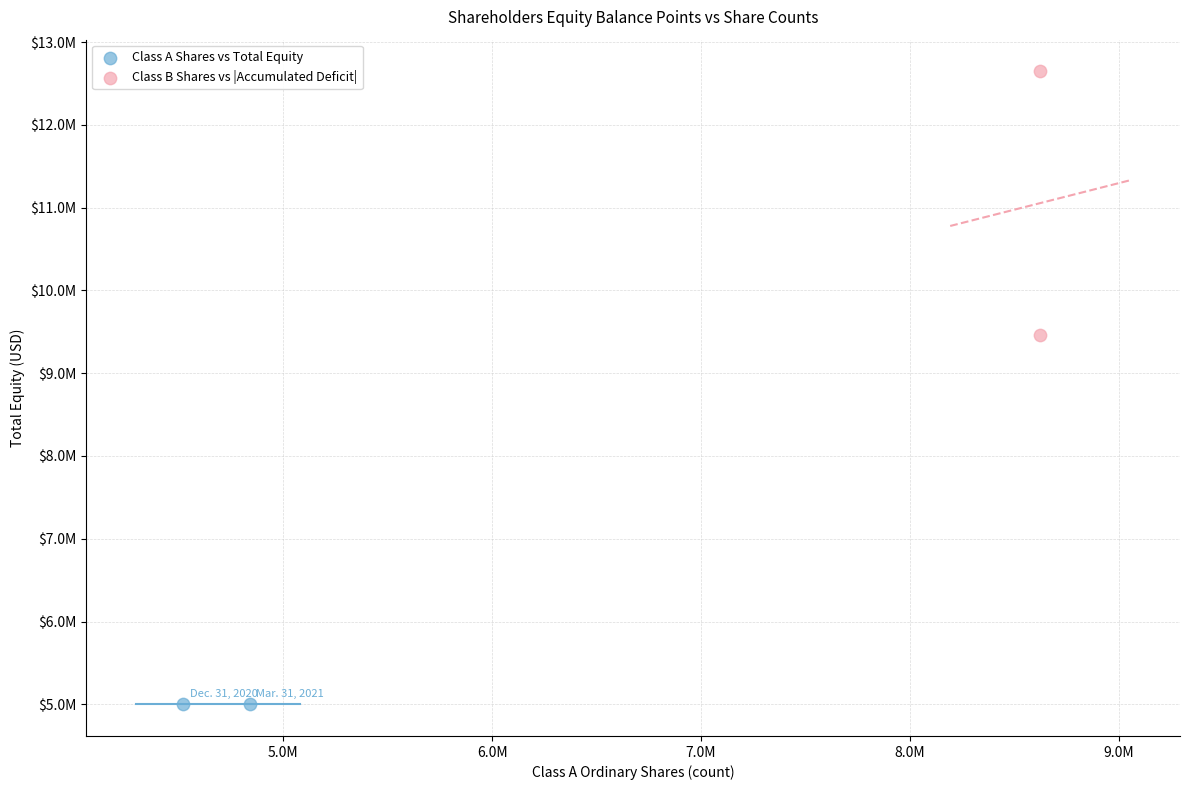

What are all the series names shown in the legend?

Class A Shares vs Total Equity, Class B Shares vs |Accumulated Deficit|